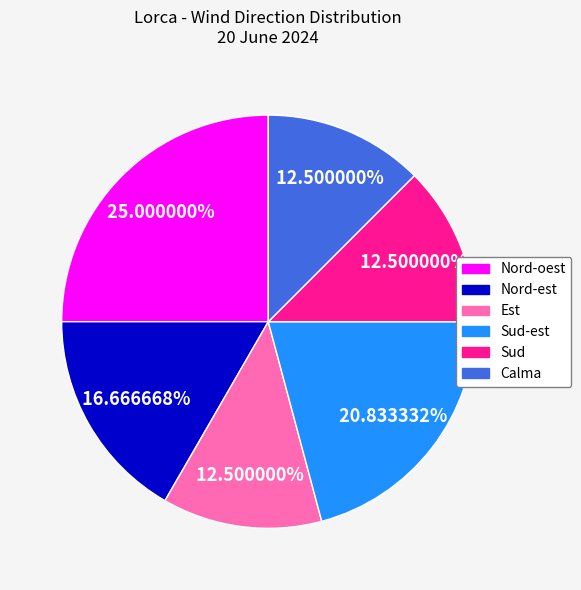

How many slices are in this pie chart?

6